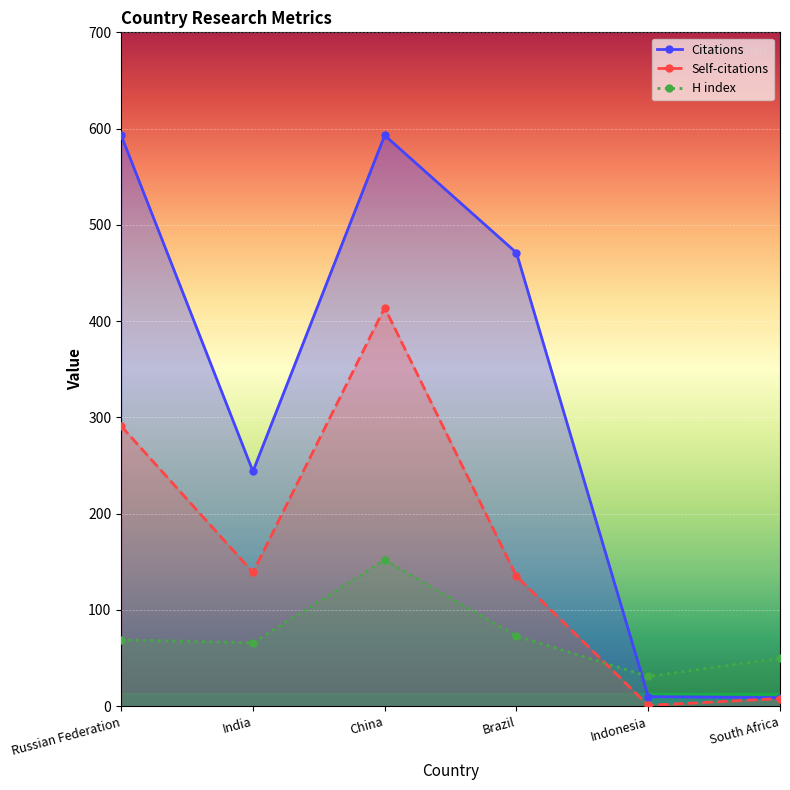

True or false: Self-citations and H index intersect in this chart.

True